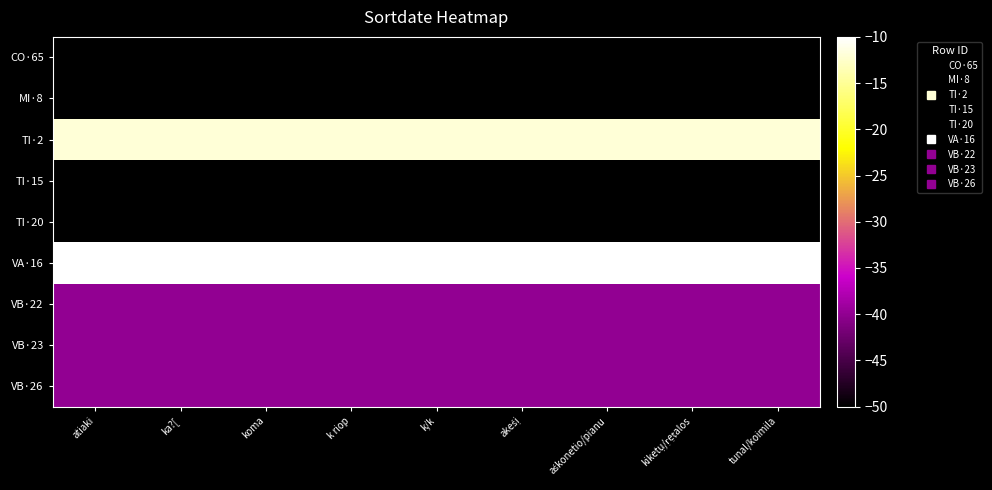

Reading left to right, what are all the values shown in this chart?

CO·65: atiaki=-50	ka?[=-50	koma=-50	k riop=-50	k/k=-50	akeśị=-50	aśkonetio/pianu=-50	kiketụ/ṛẹṭalos=-50	tunal/koimila=-50
MI·8: atiaki=-50	ka?[=-50	koma=-50	k riop=-50	k/k=-50	akeśị=-50	aśkonetio/pianu=-50	kiketụ/ṛẹṭalos=-50	tunal/koimila=-50
TI·2: atiaki=-12	ka?[=-12	koma=-12	k riop=-12	k/k=-12	akeśị=-12	aśkonetio/pianu=-12	kiketụ/ṛẹṭalos=-12	tunal/koimila=-12
TI·15: atiaki=-50	ka?[=-50	koma=-50	k riop=-50	k/k=-50	akeśị=-50	aśkonetio/pianu=-50	kiketụ/ṛẹṭalos=-50	tunal/koimila=-50
TI·20: atiaki=-50	ka?[=-50	koma=-50	k riop=-50	k/k=-50	akeśị=-50	aśkonetio/pianu=-50	kiketụ/ṛẹṭalos=-50	tunal/koimila=-50
VA·16: atiaki=-10	ka?[=-10	koma=-10	k riop=-10	k/k=-10	akeśị=-10	aśkonetio/pianu=-10	kiketụ/ṛẹṭalos=-10	tunal/koimila=-10
VB·22: atiaki=-40	ka?[=-40	koma=-40	k riop=-40	k/k=-40	akeśị=-40	aśkonetio/pianu=-40	kiketụ/ṛẹṭalos=-40	tunal/koimila=-40
VB·23: atiaki=-40	ka?[=-40	koma=-40	k riop=-40	k/k=-40	akeśị=-40	aśkonetio/pianu=-40	kiketụ/ṛẹṭalos=-40	tunal/koimila=-40
VB·26: atiaki=-40	ka?[=-40	koma=-40	k riop=-40	k/k=-40	akeśị=-40	aśkonetio/pianu=-40	kiketụ/ṛẹṭalos=-40	tunal/koimila=-40